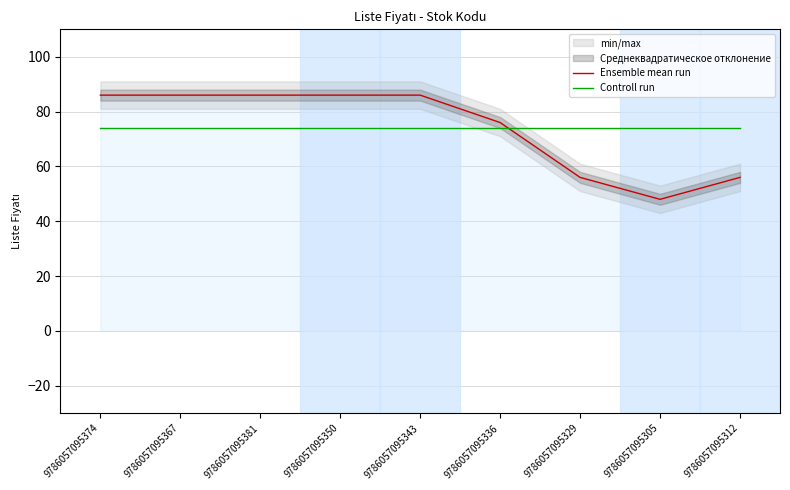

Is this an area chart (filled region under the line)?

No